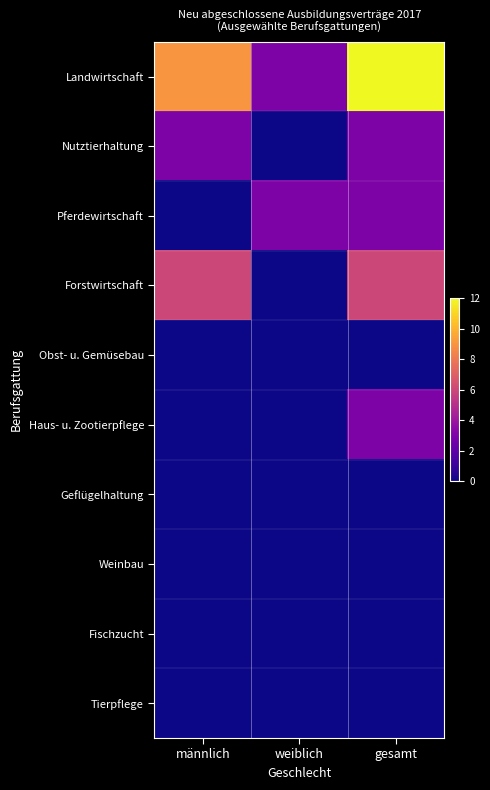

Rank the series at weiblich from lowest to highest value.

Nutztierhaltung, Forstwirtschaft, Obst- u. Gemüsebau, Haus- u. Zootierpflege, Geflügelhaltung, Weinbau, Fischzucht, Tierpflege, Landwirtschaft, Pferdewirtschaft